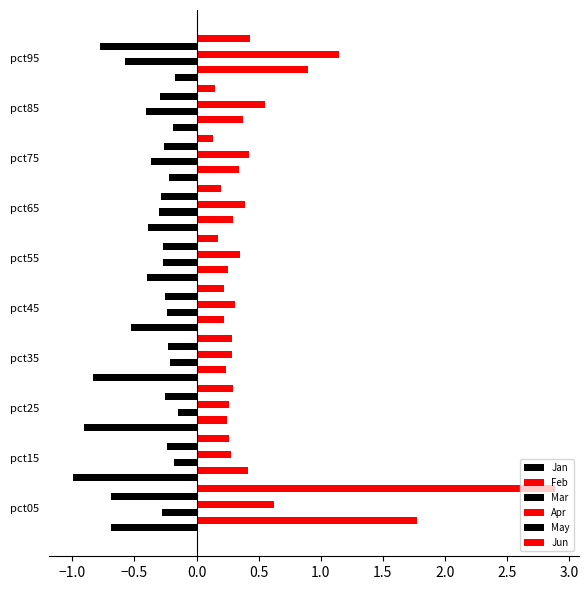

Count the number of categories in the chart.

10